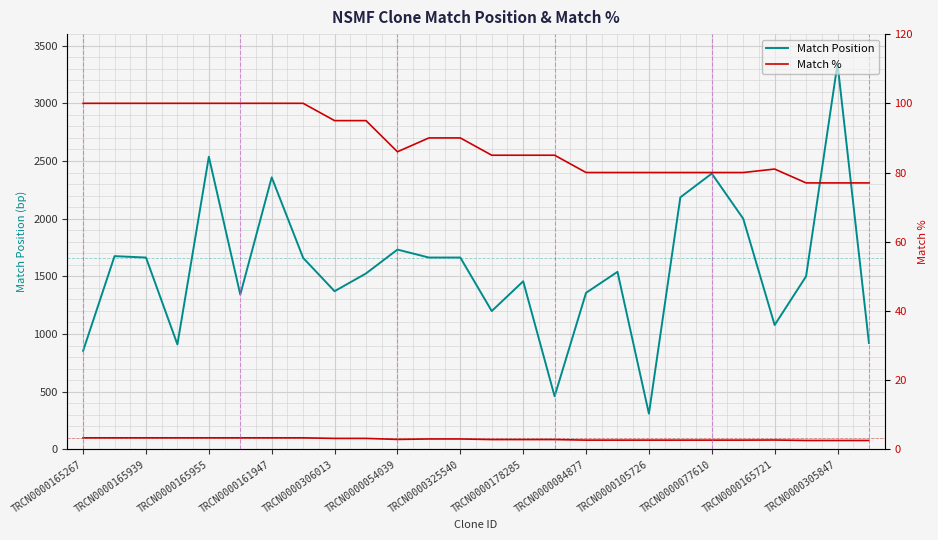

How many lines are shown in the chart?

2